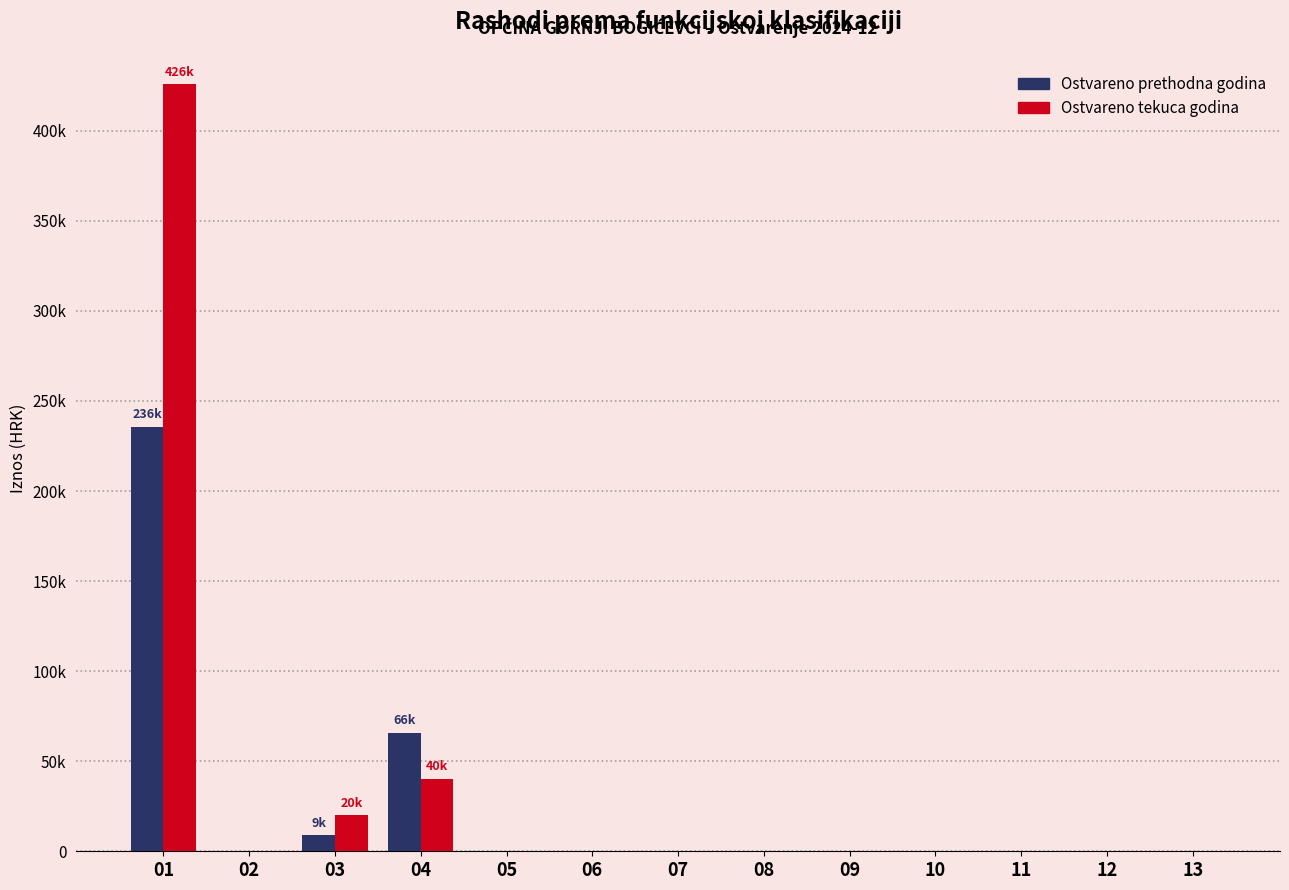

What are all the series names shown in the legend?

Ostvareno prethodna godina, Ostvareno tekuca godina